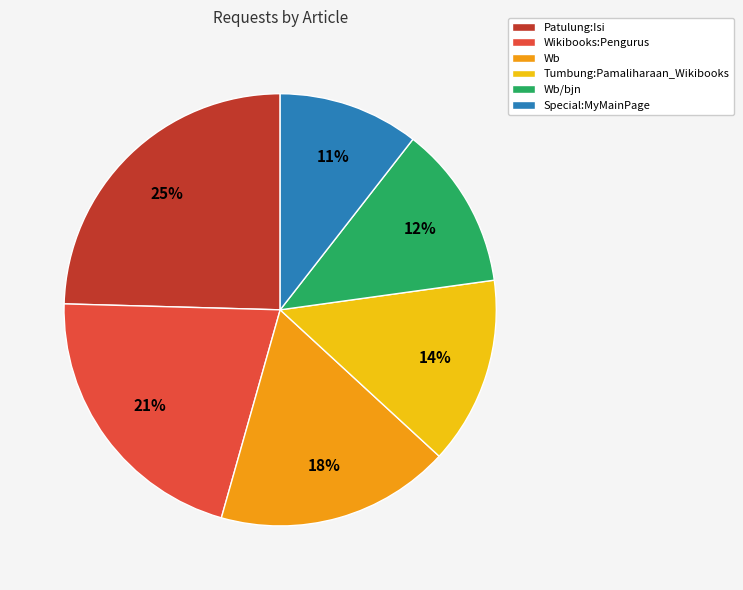

True or false: Wb/bjn accounts for 1% of the total.

False